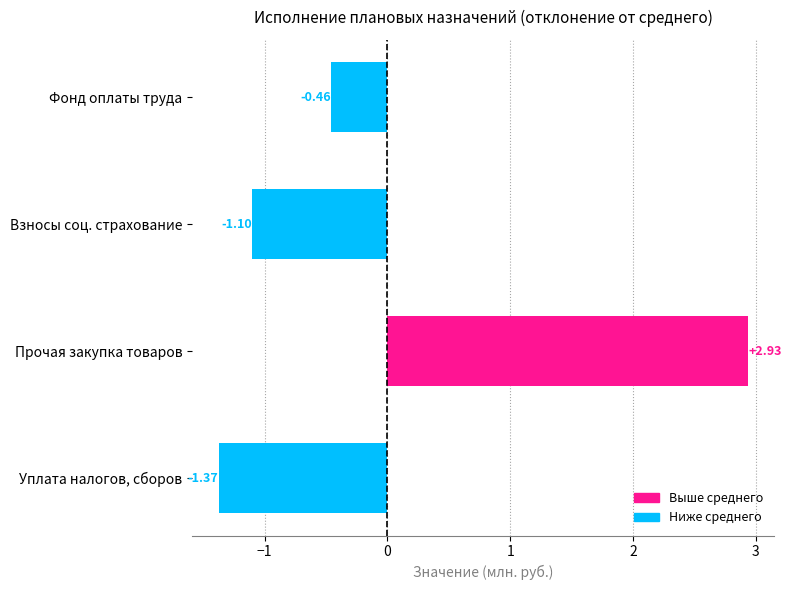

Rank the categories by value from highest to lowest.

Прочая закупка товаров, Фонд оплаты труда, Взносы соц. страхование, Уплата налогов, сборов